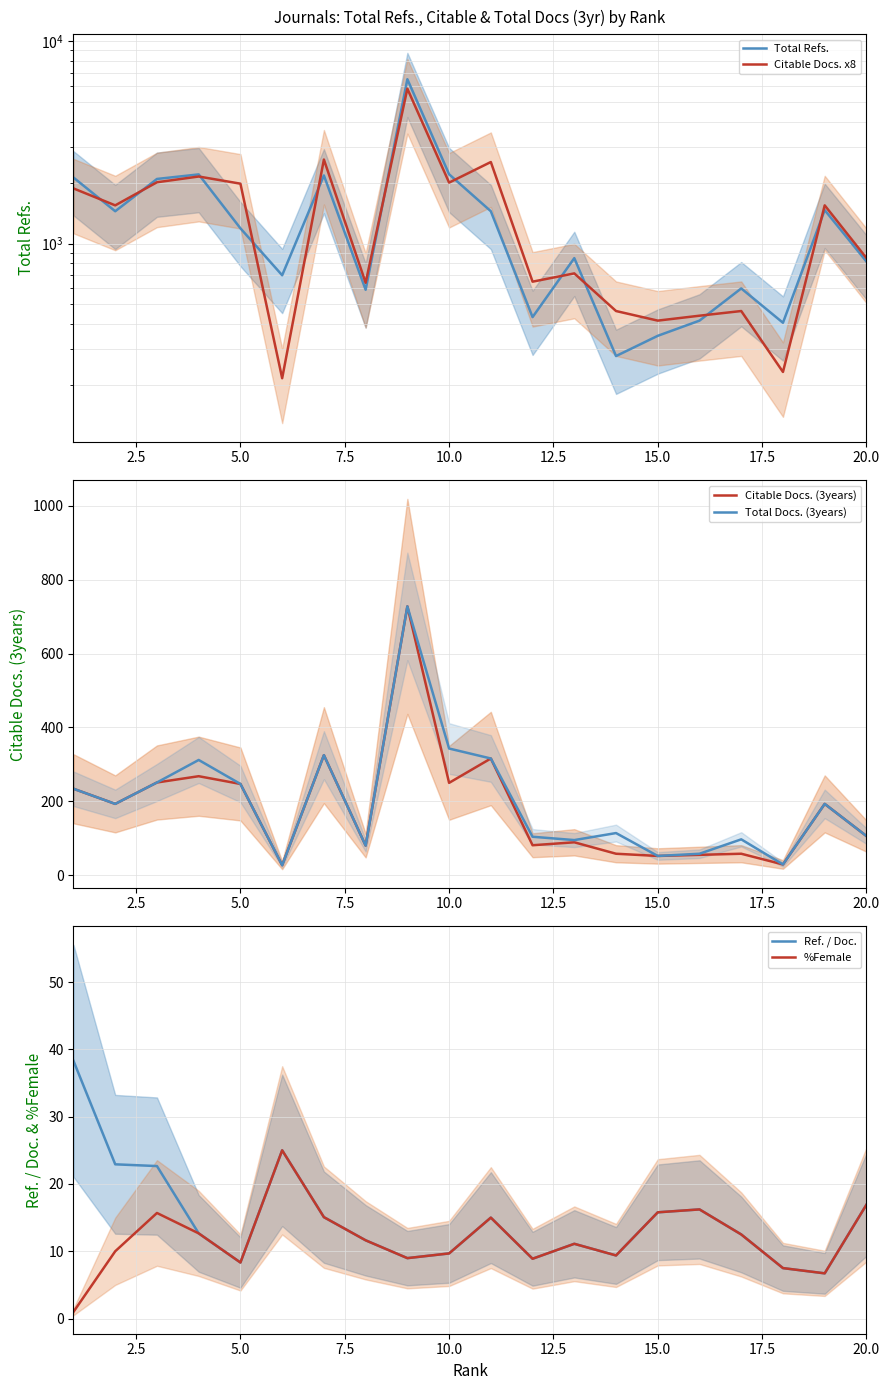

True or false: Citable Docs. x8 and Total Refs. cross at least once.

True